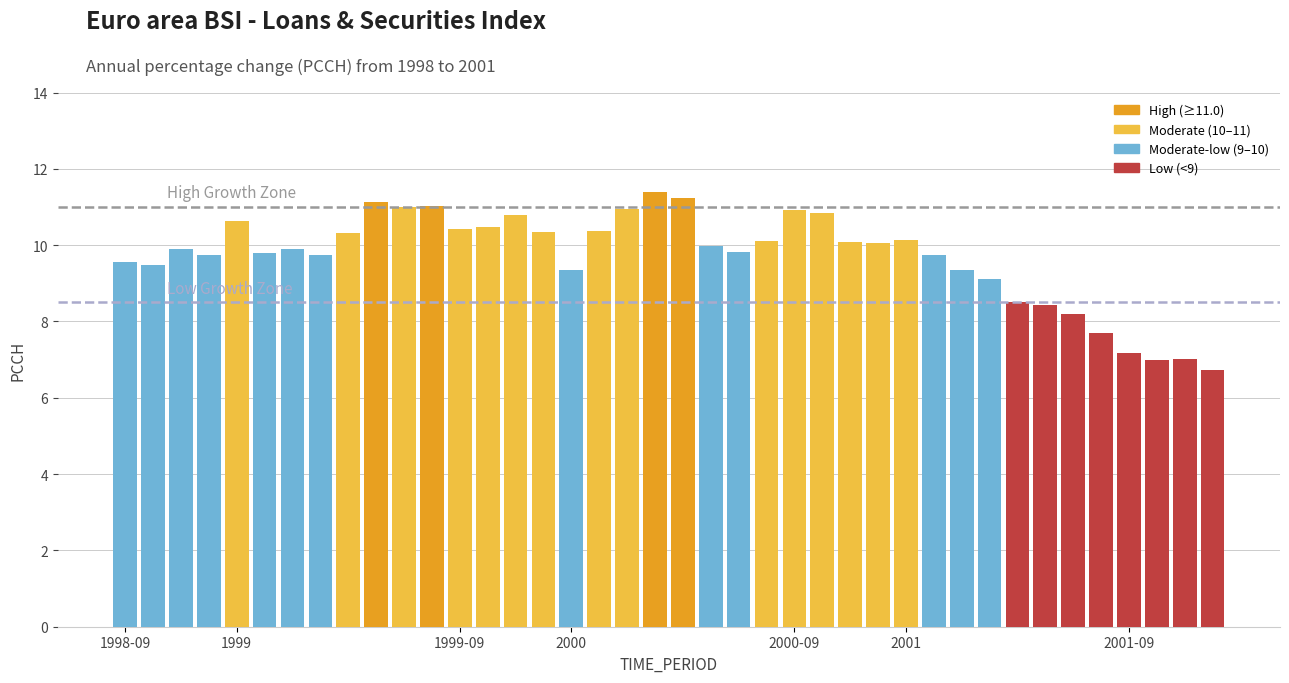

What is the minimum value shown in the chart?

6.7